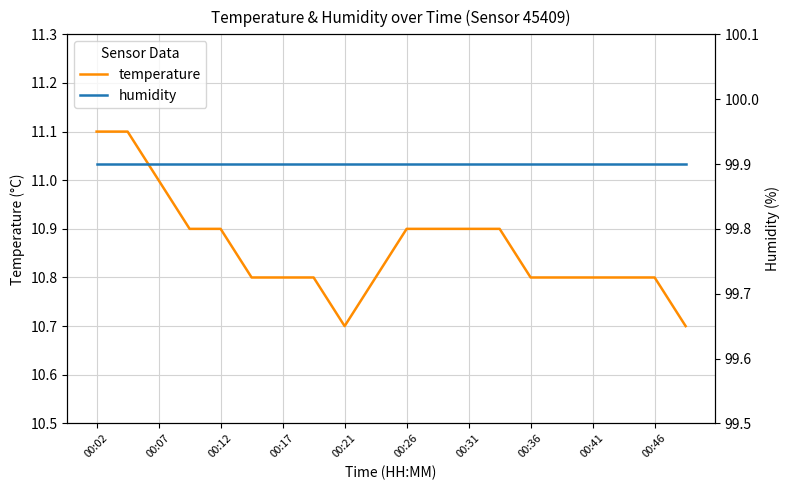

How many temperature values are between 10 and 11?

18